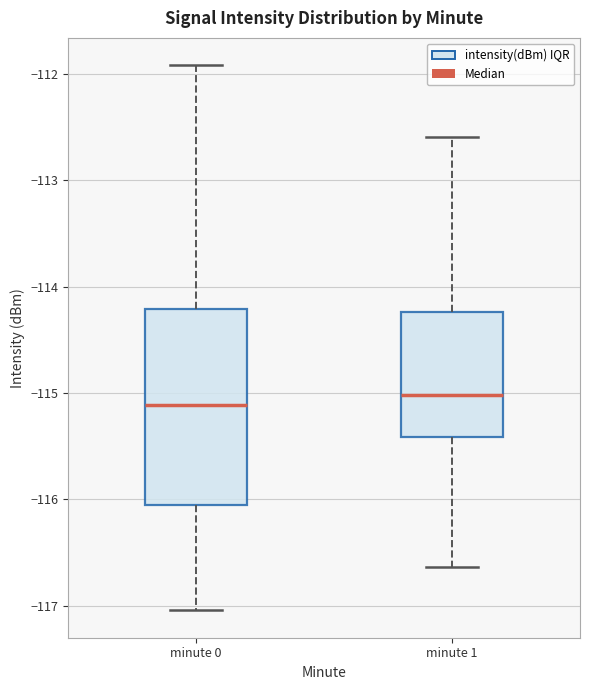

Which box is the tallest, from its lower edge to its upper edge?

minute 0